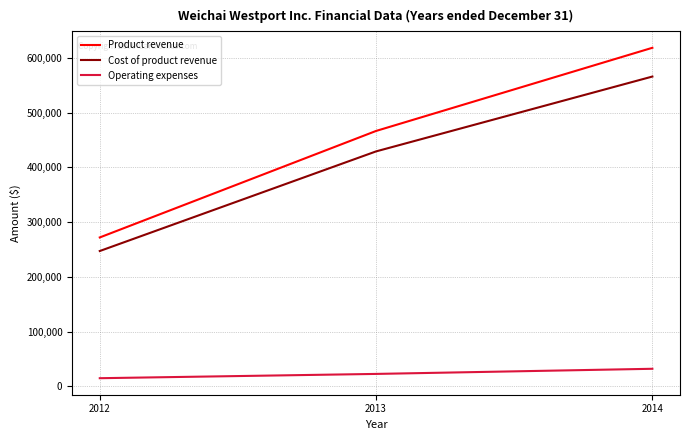

Reading left to right, transcribe all the data shown in this chart.

Product revenue: 2012=272086	2013=466580	2014=618465
Cost of product revenue: 2012=247299	2013=429238	2014=565943
Operating expenses: 2012=15022	2013=22846	2014=32227